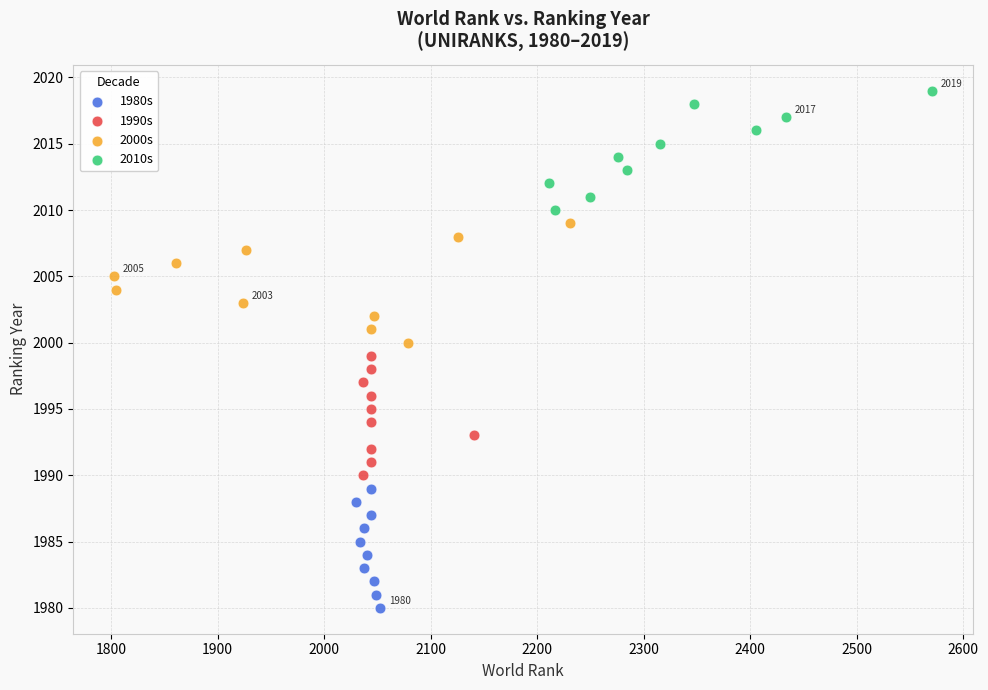

Which series reaches the minimum Y coordinate?

1980s